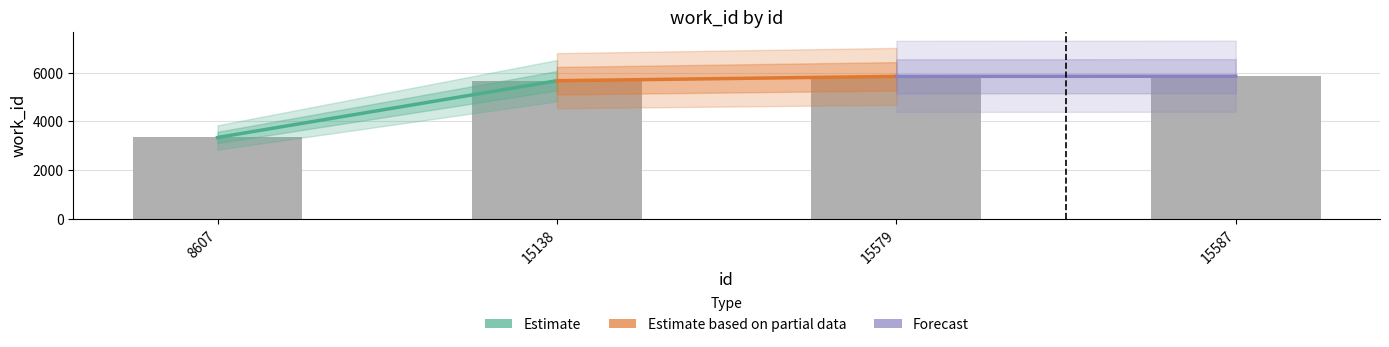

Which has a higher value, 8607 or 15138?

15138